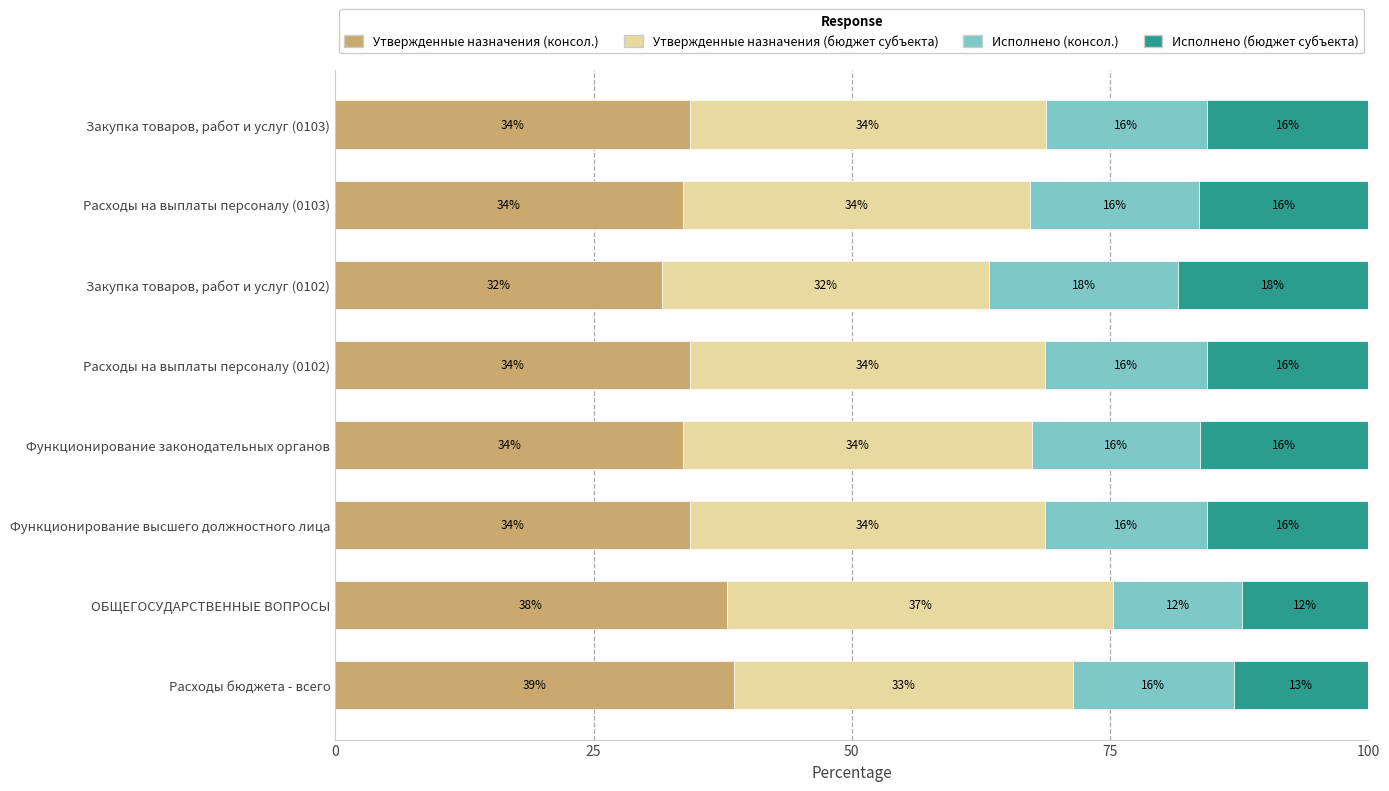

What is the difference between the second highest and minimum values in the Утвержденные назначения (консол.) series?

6.3